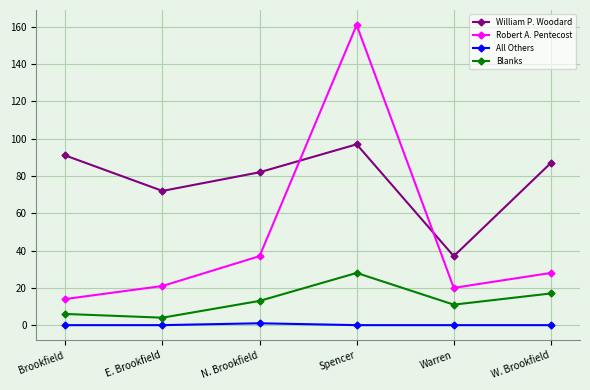

What is the approximate value of Robert A. Pentecost at Spencer, to the nearest 10?

160